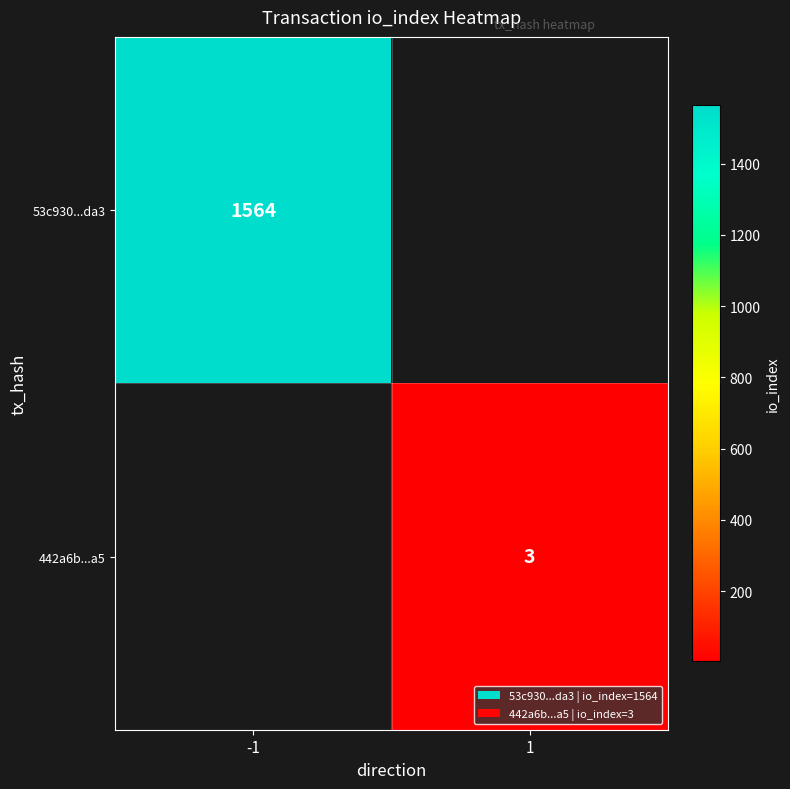

How many series are shown in this chart?

2